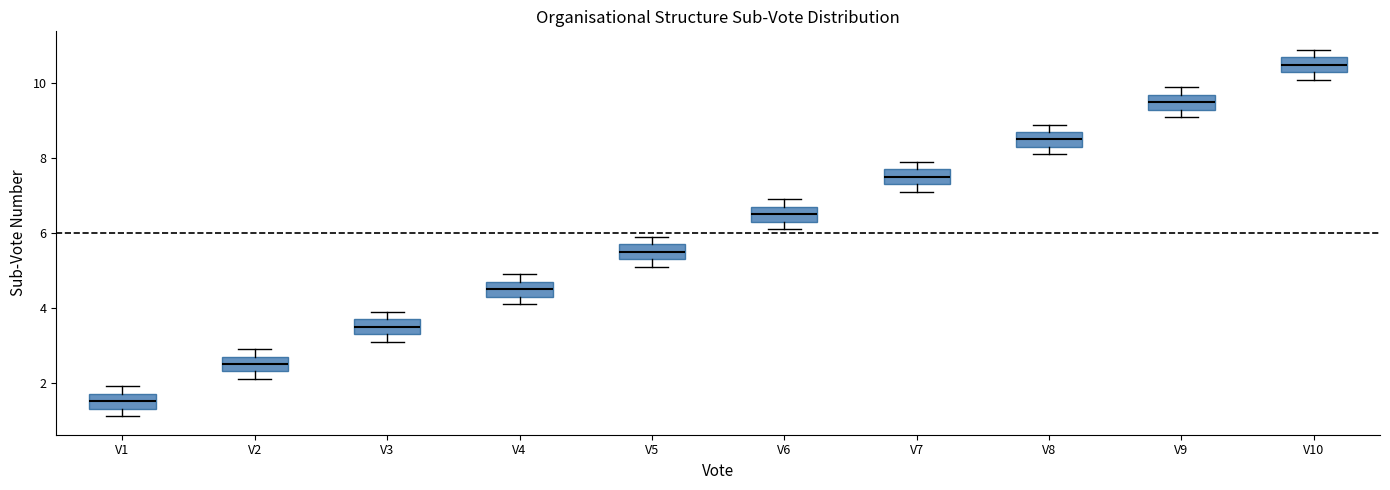

Which box has the highest median line?

V10